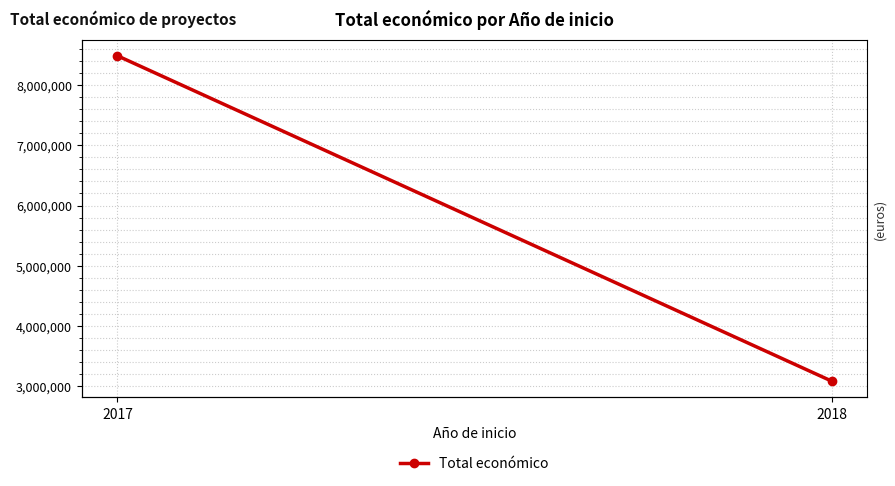

What is the average value?

5784916